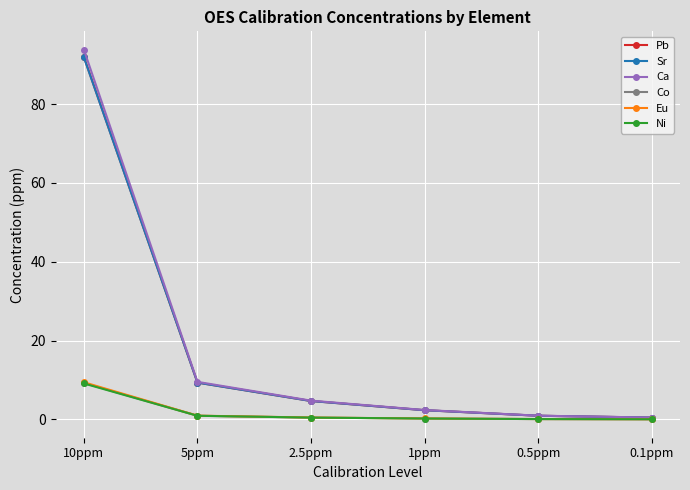

At which label is Ca closest to 47?

5ppm